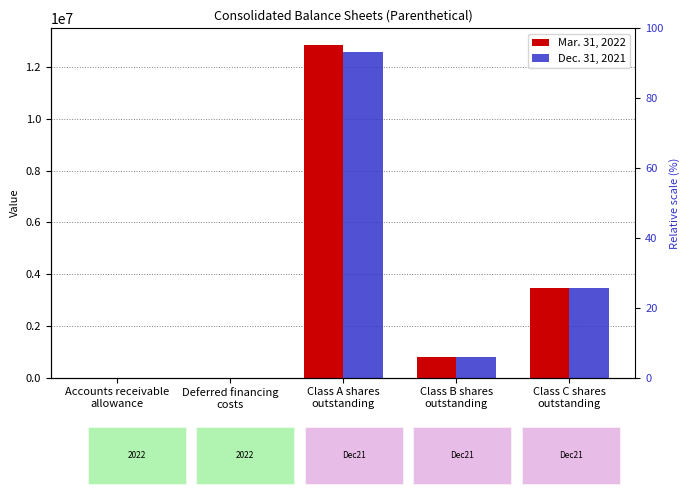

What are all the series names shown in the legend?

Mar. 31, 2022, Dec. 31, 2021